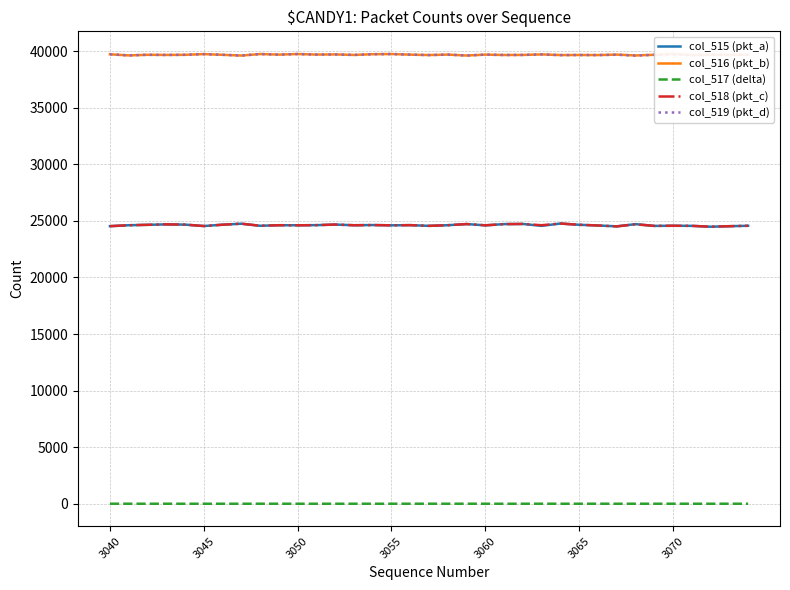

Does the chart display data point markers on the line(s)?

No